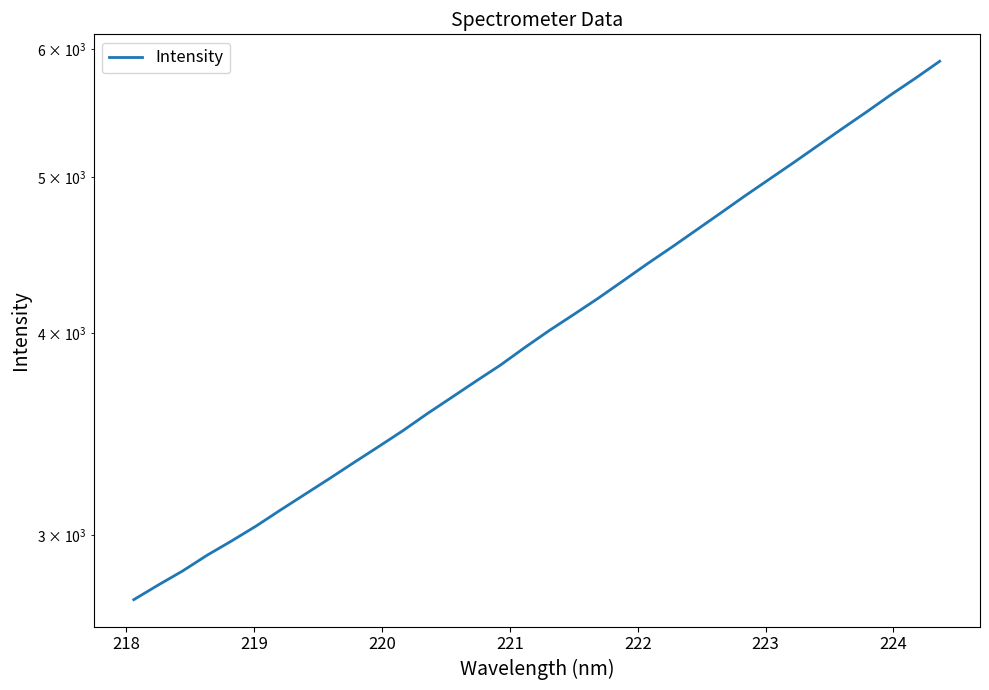

The chart shows a value of 2304.0 at 15. True or false?

False